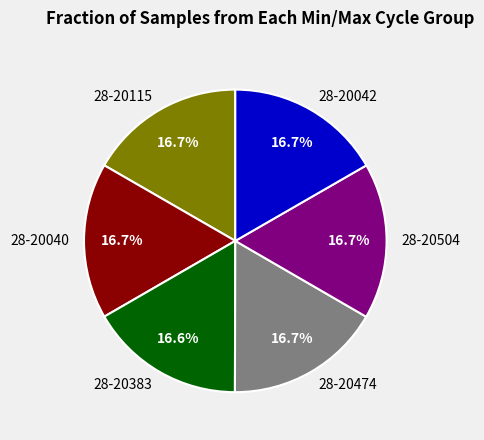

Does 28-20504 represent more than half of the total?

No